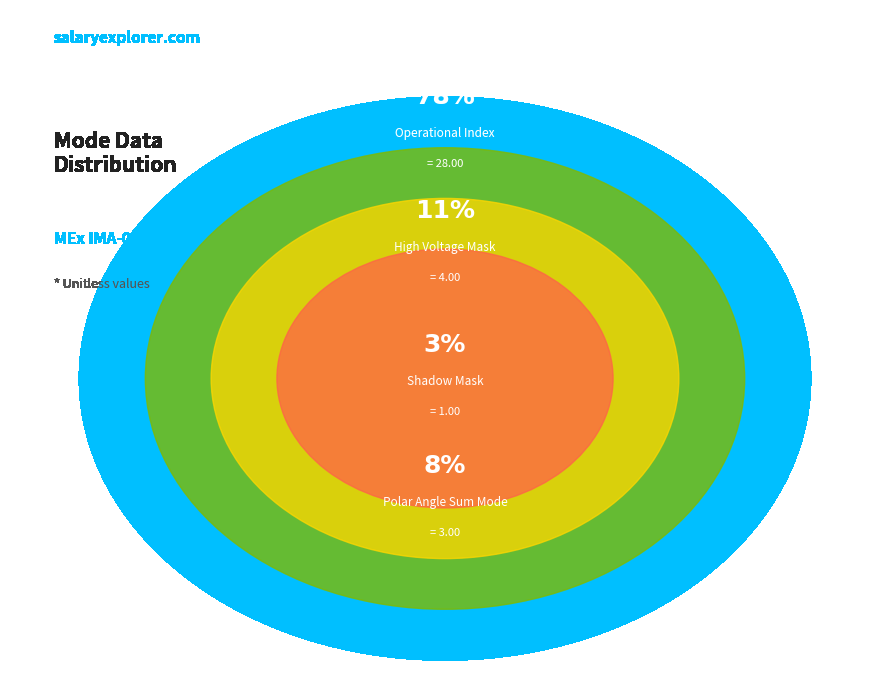

To the nearest percent, what percentage of the pie is High Voltage Mask?

11%